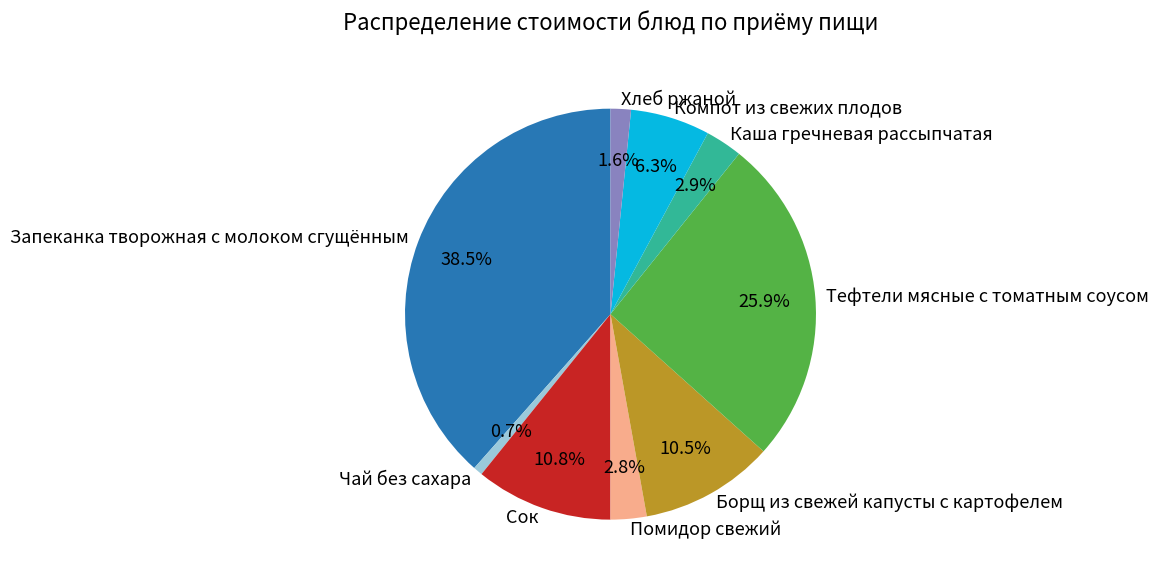

Count the number of slices in the pie.

9